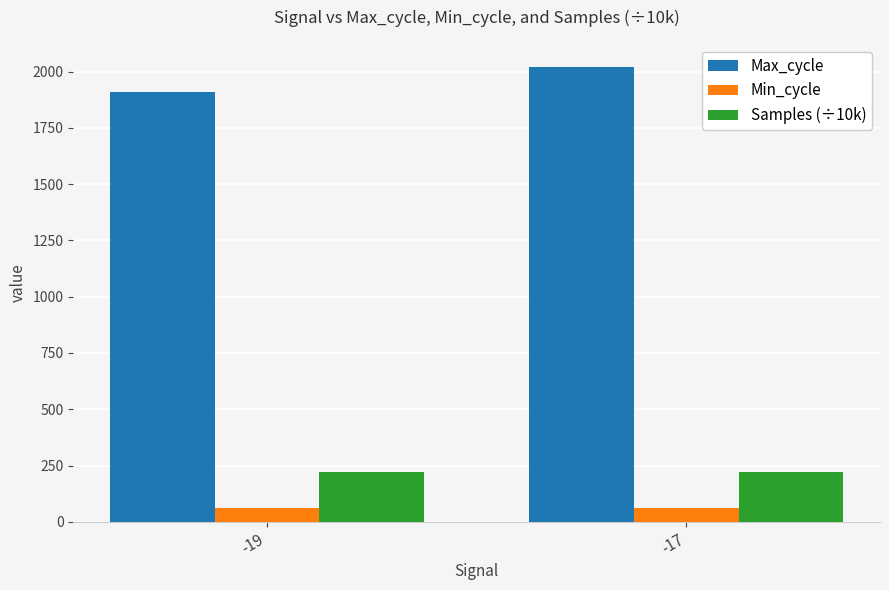

Which series has the largest range (max minus min)?

Max_cycle